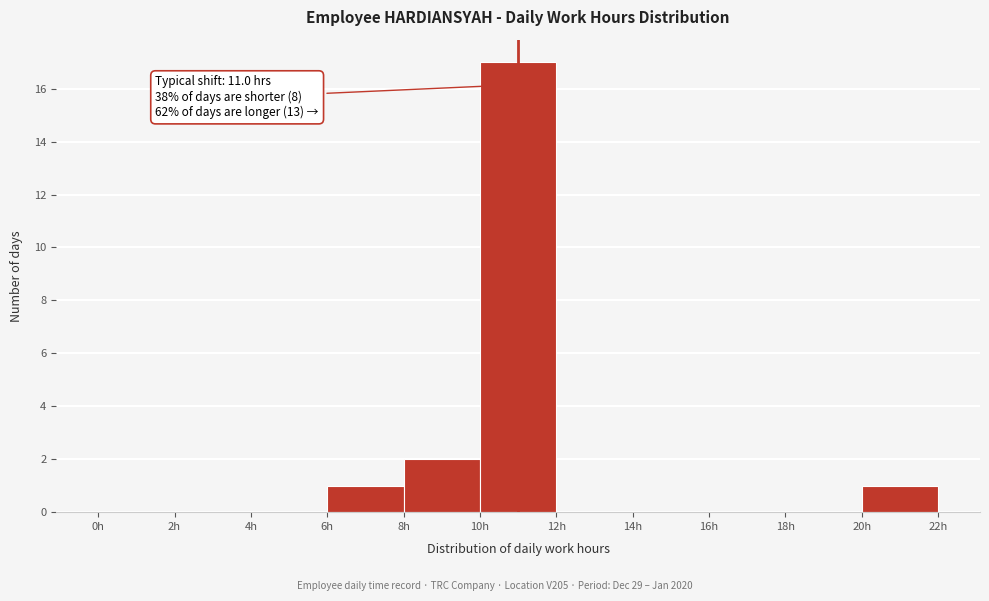

Over which range of the x-axis is the bar tallest?

10 to 12